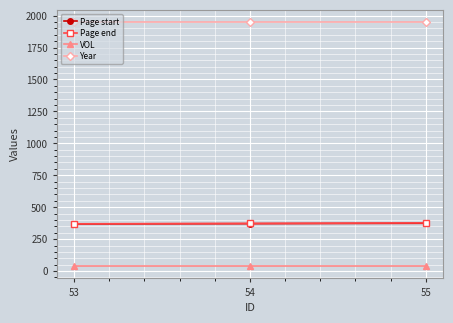

What is the lowest value of the Page start series?

369